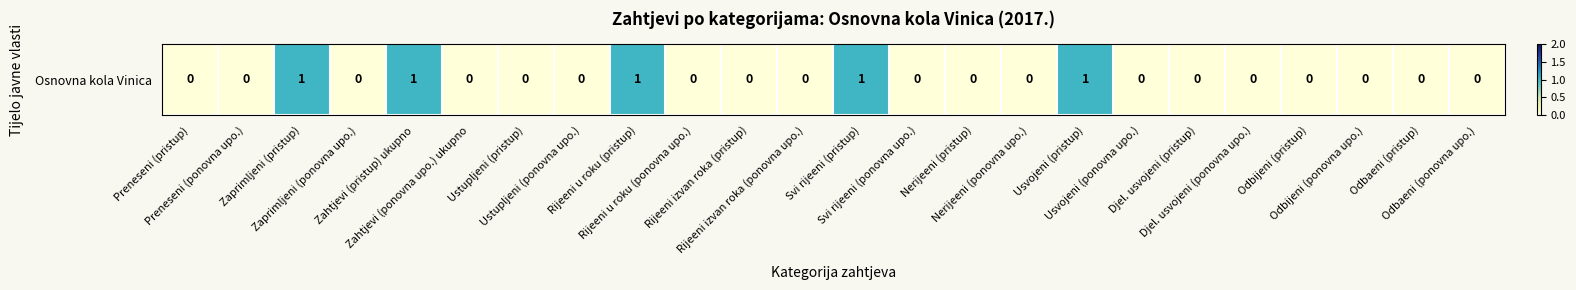

Which category has the lowest value across all series?

Preneseni (pristup)